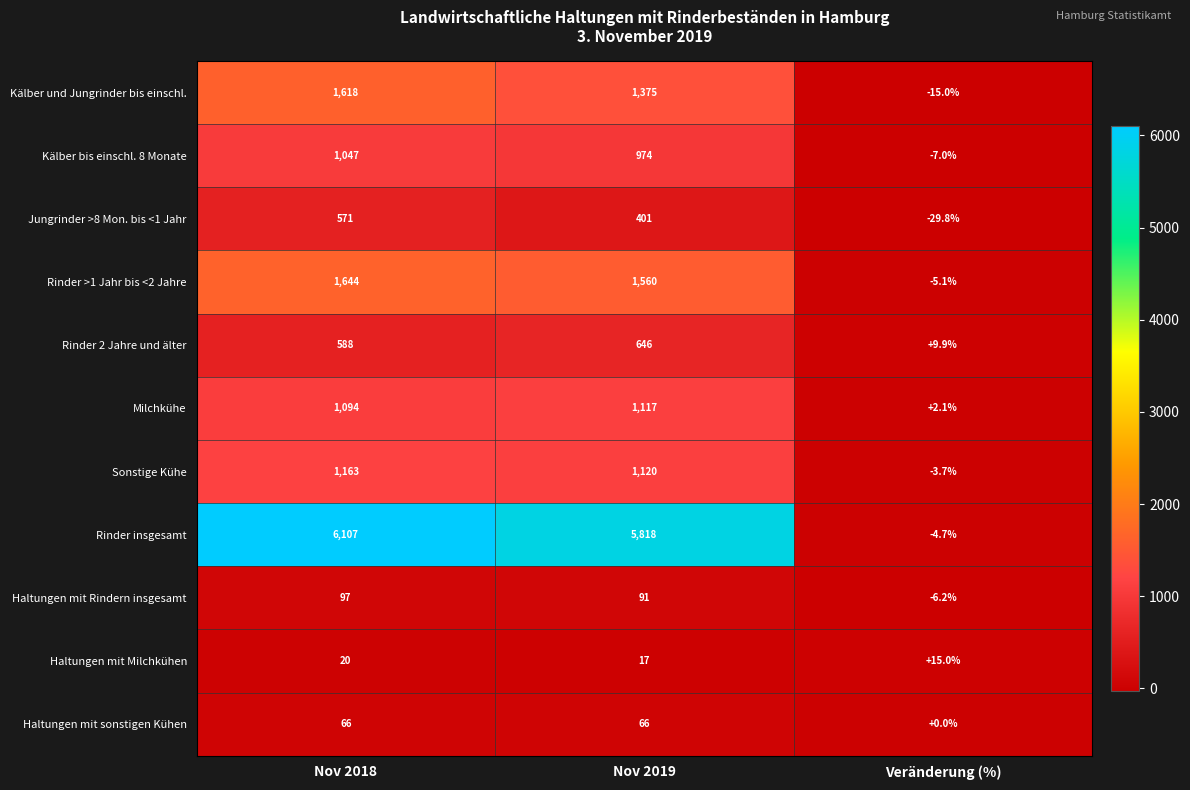

At which label is Kälber bis einschl. 8 Monate closest to 520?

Nov 2019